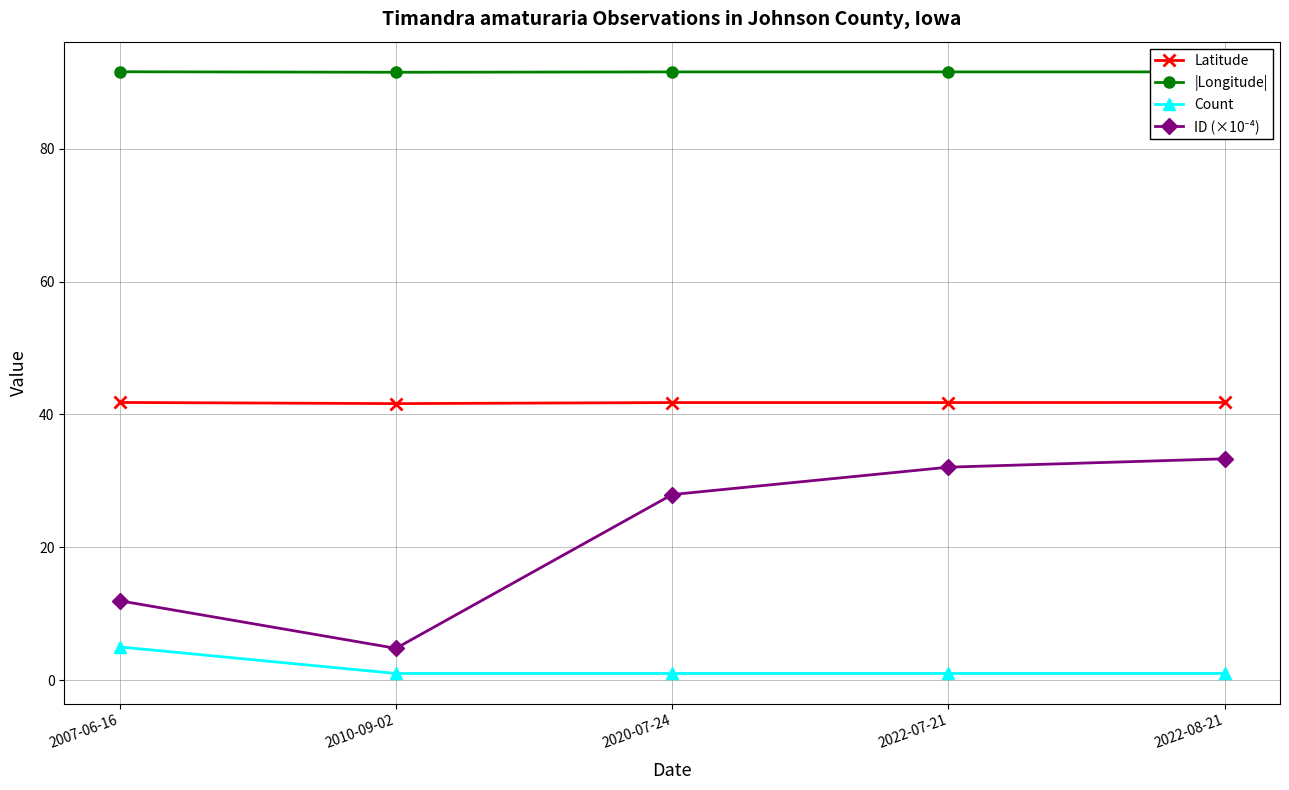

At how many categories does at least one series exceed 13?

5